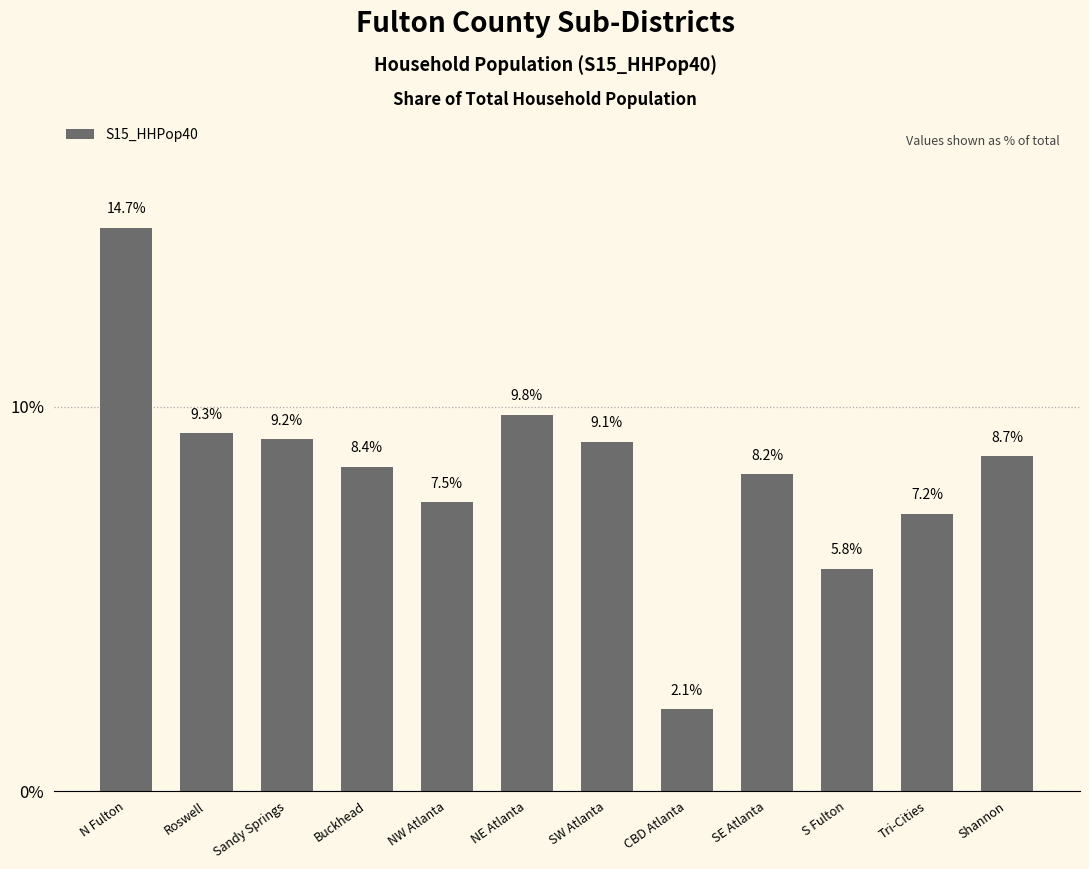

What is the difference between the second highest and minimum values?

7.7